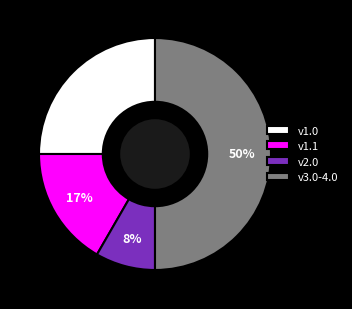

Between v1.1 and v3.0-4.0, which is larger?

v3.0-4.0